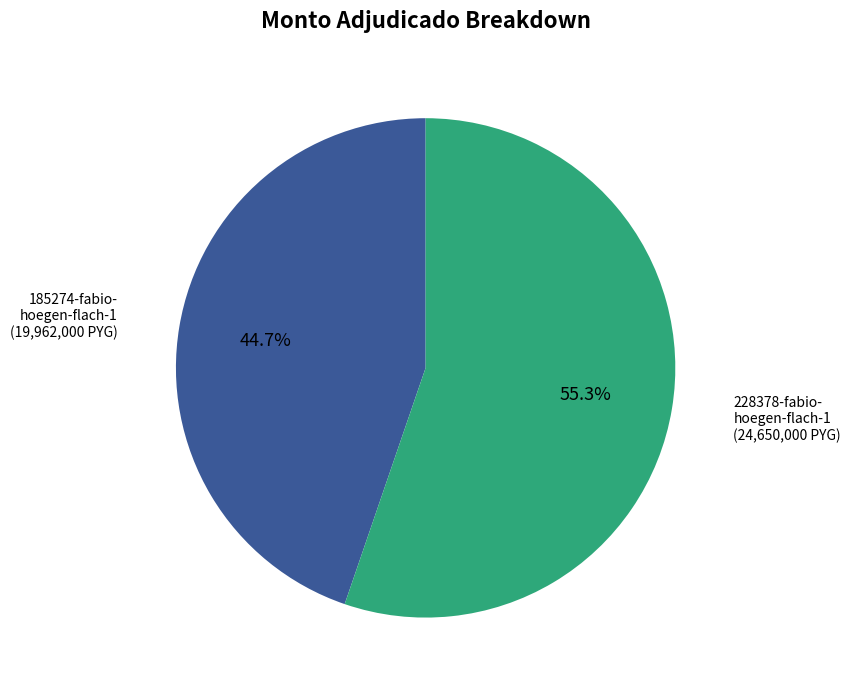

Does any single category account for the majority?

Yes